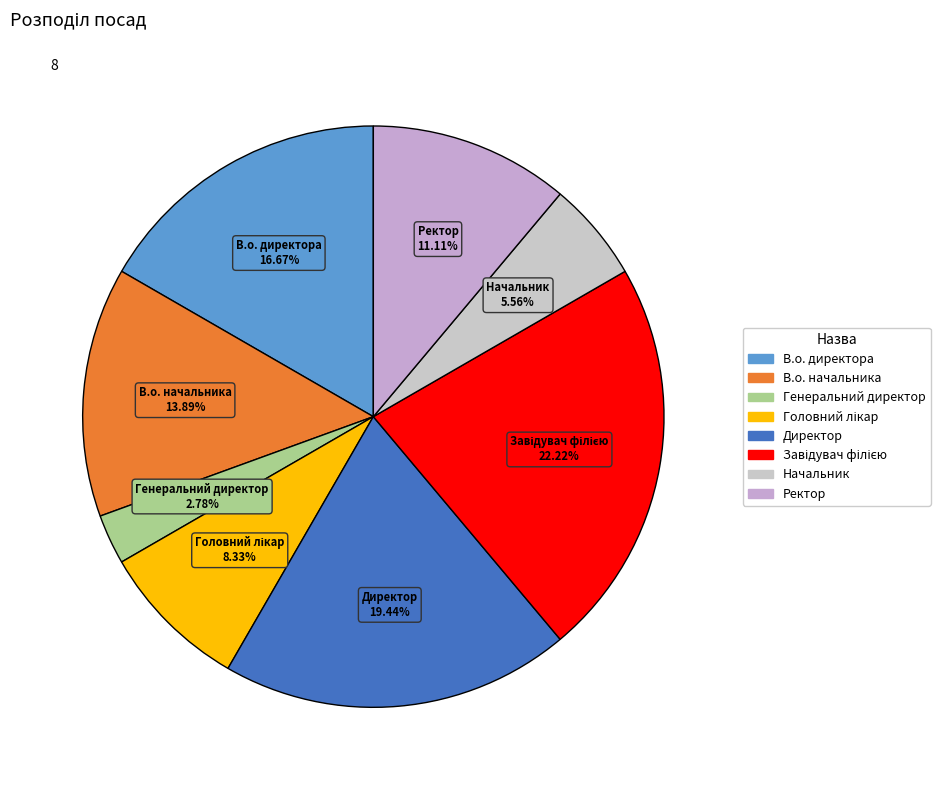

Which category has the smallest portion of the pie?

Генеральний директор